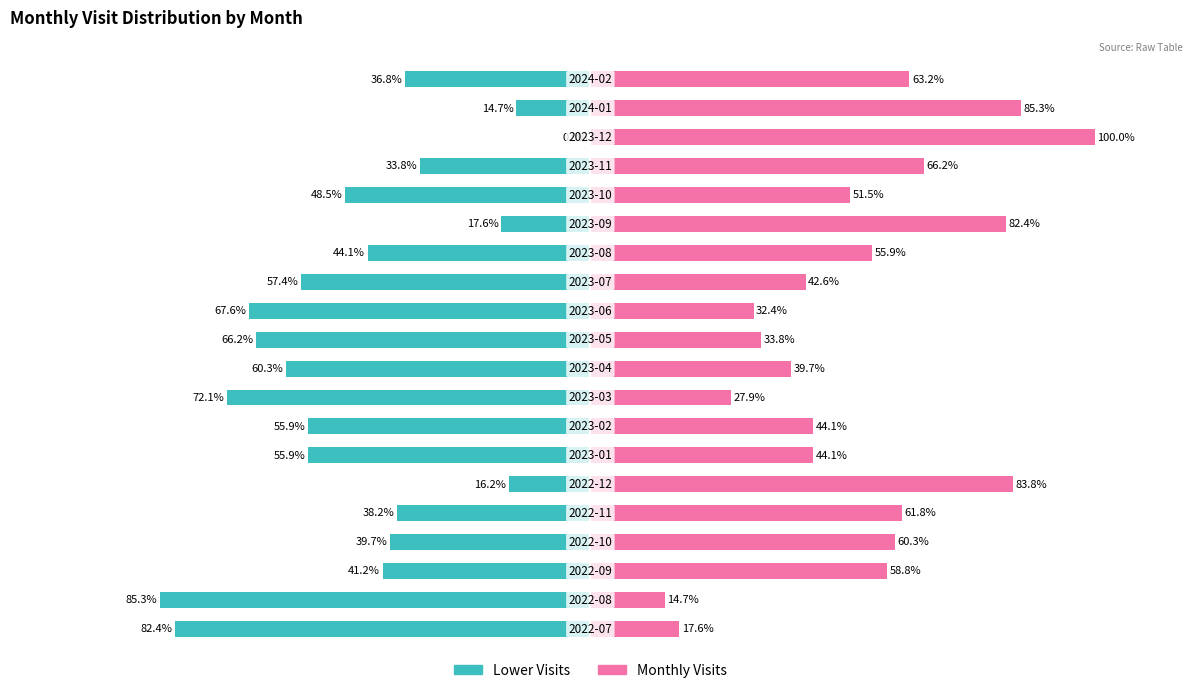

What is the sum of all Lower Visits values?

-933.8